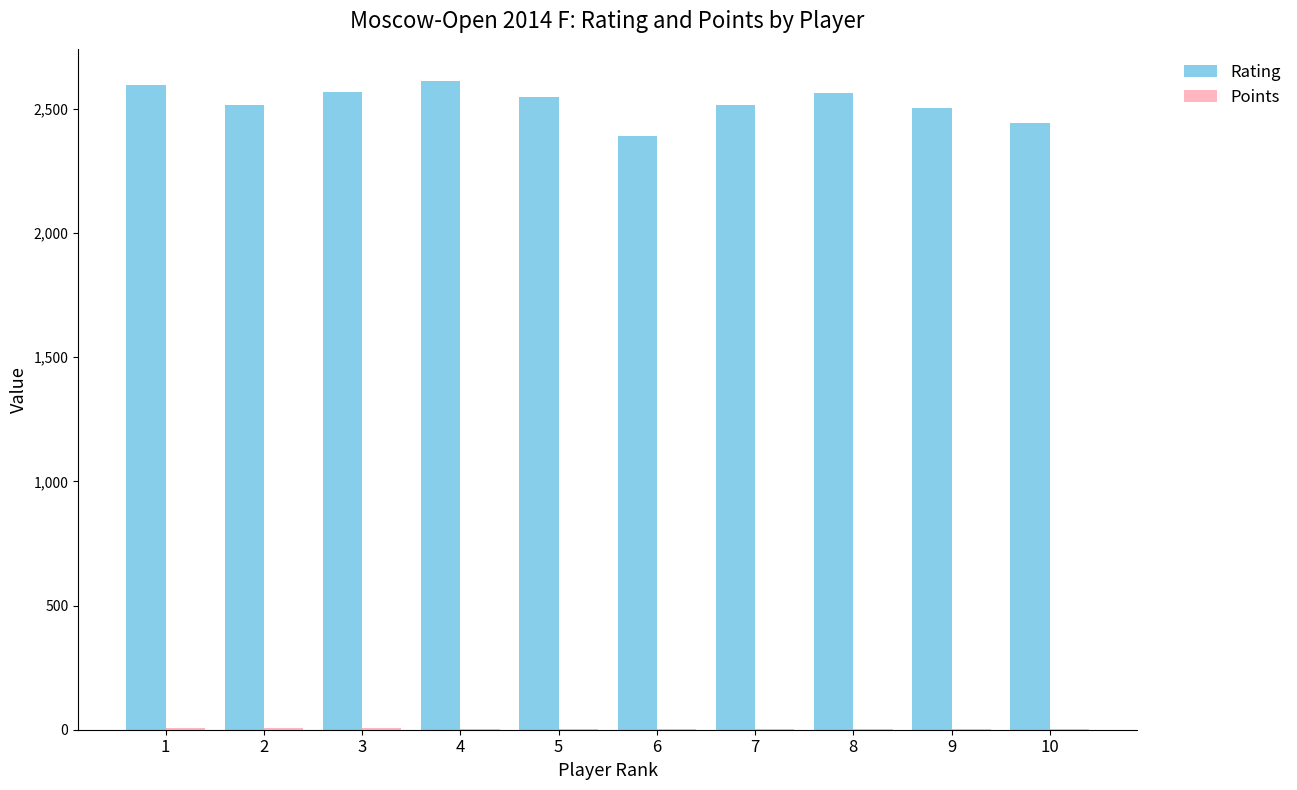

What is the sum of all Rating values?

25261.0